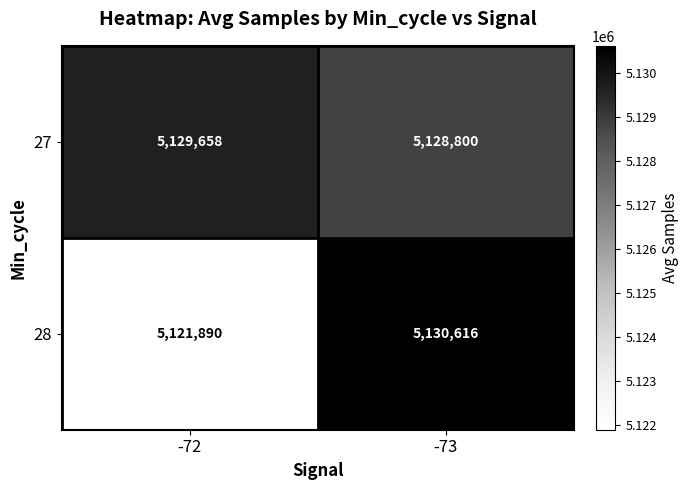

What value does the 27 series have at -73, to the nearest 50?

5128800